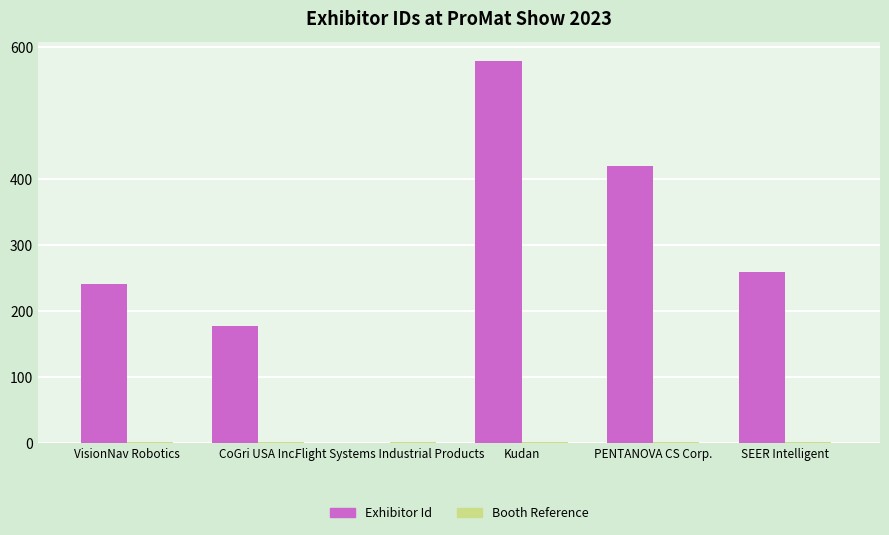

Which series has the largest range (max minus min)?

Exhibitor Id